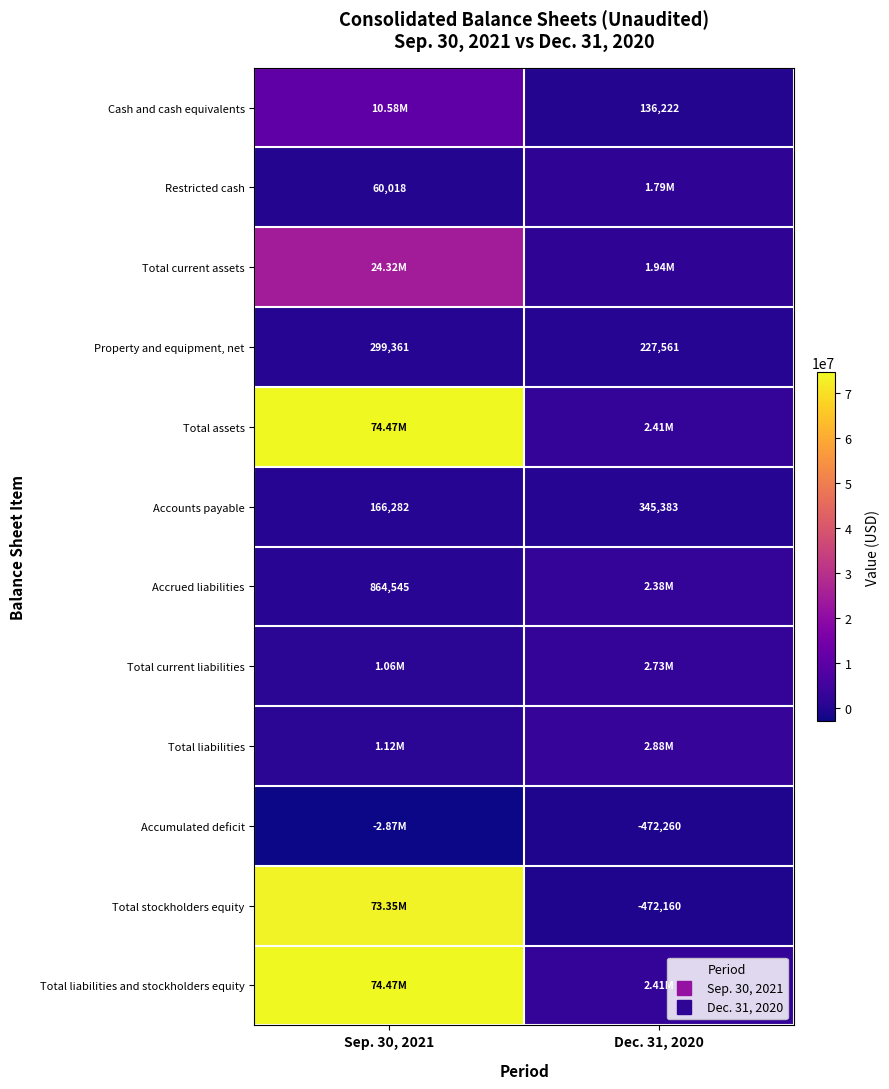

What is the total value across all series at Sep. 30, 2021?

257878862